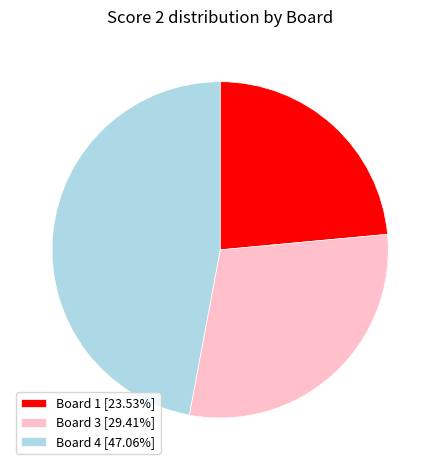

Is the sum of Board 4 [47.06%] and Board 1 [23.53%] greater than half?

Yes